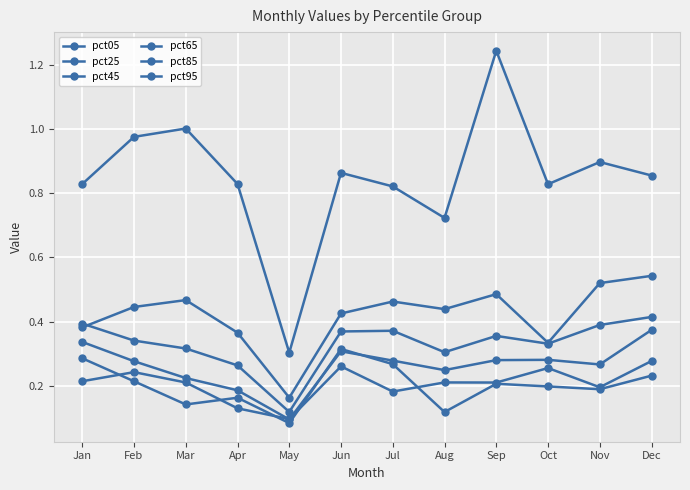

True or false: pct65 and pct45 cross at least once.

False